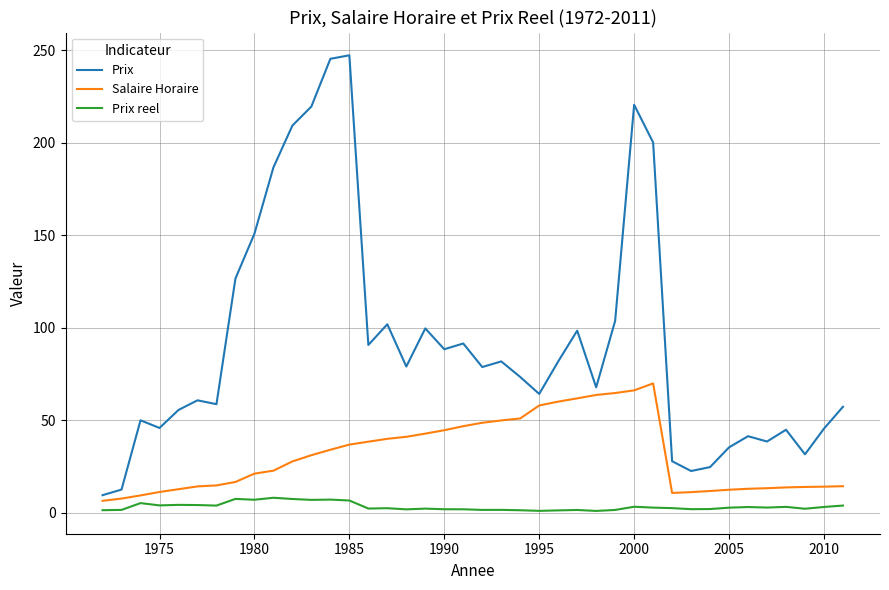

What is the maximum value shown in the chart?

247.2